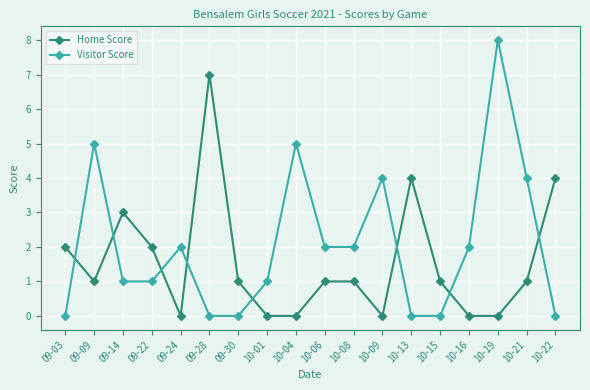

Rank the series by their average value, from highest to lowest.

Visitor Score, Home Score